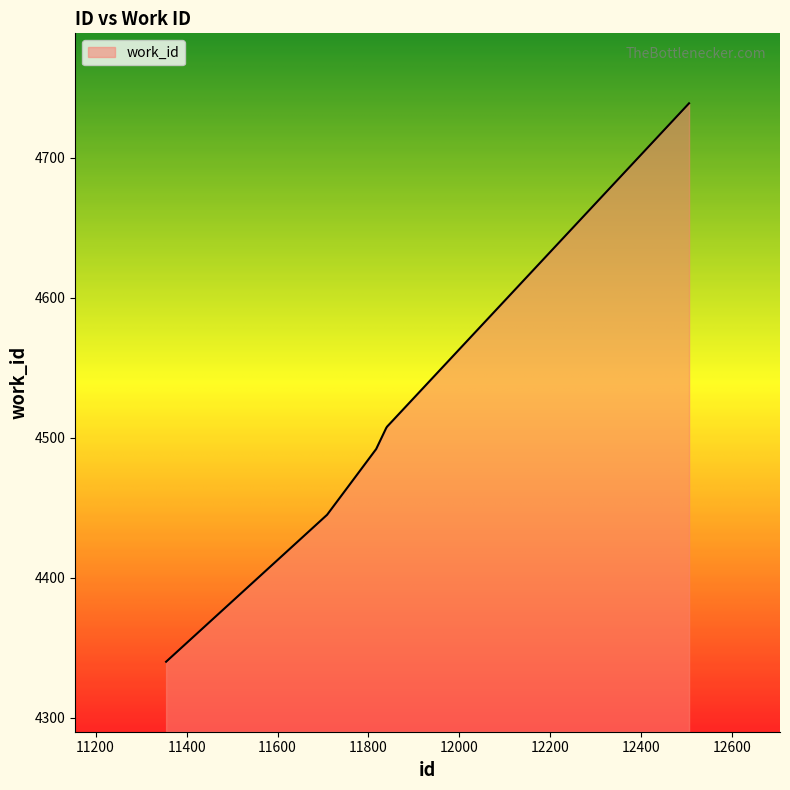

How many series are shown in this chart?

1